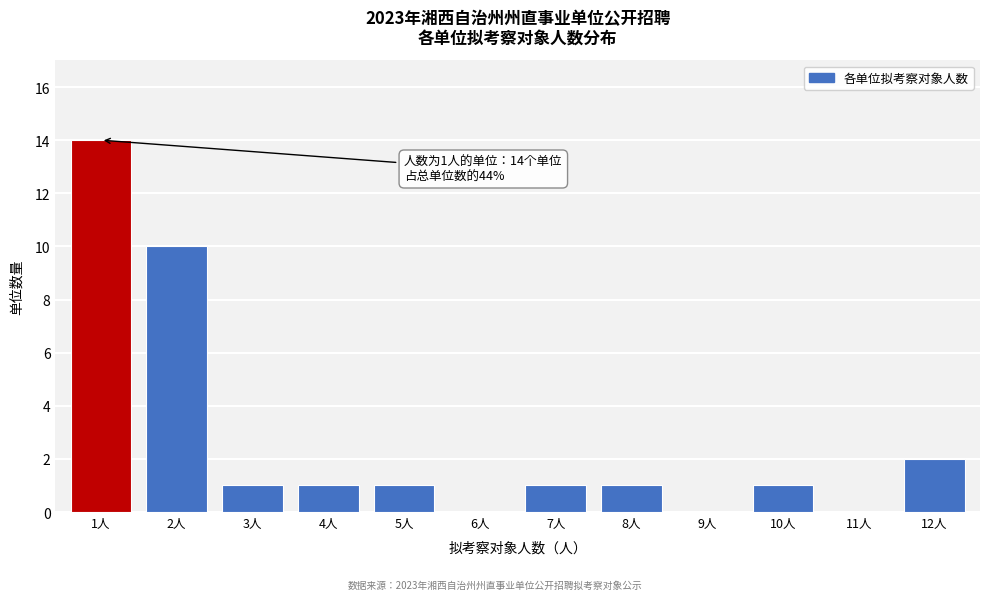

Reading left to right, transcribe all the data shown in this chart.

1人=14	2人=10	3人=1	4人=1	5人=1	6人=0	7人=1	8人=1	9人=0	10人=1	11人=0	12人=2